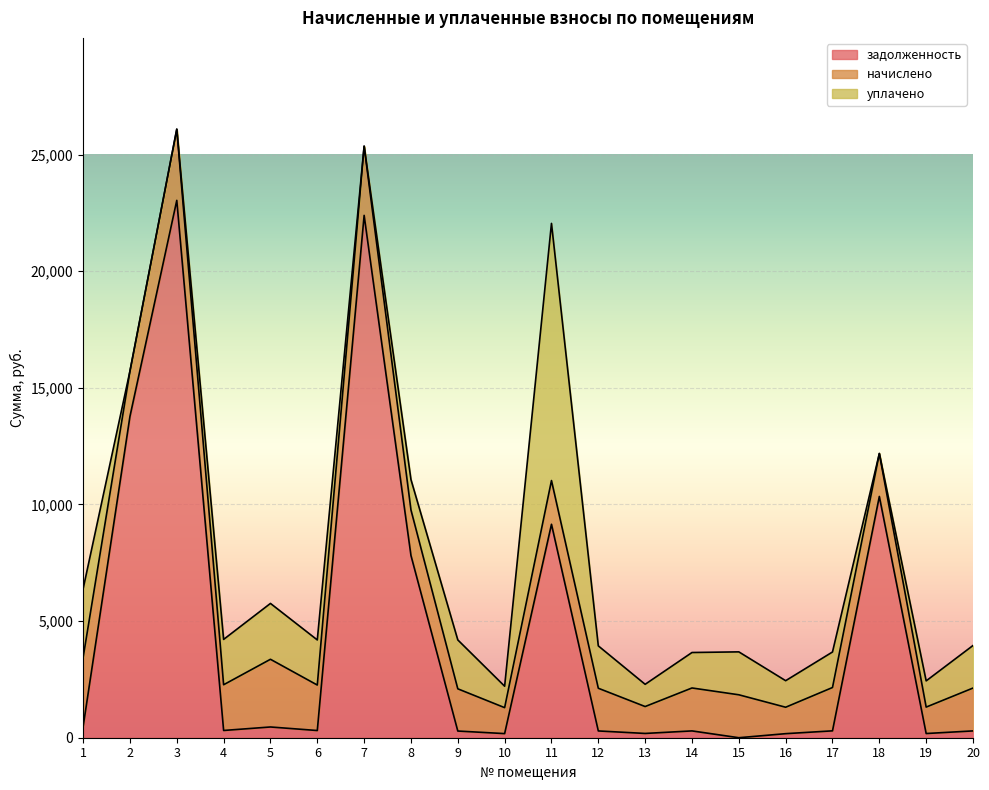

Between 15 and 18, which is larger?

18